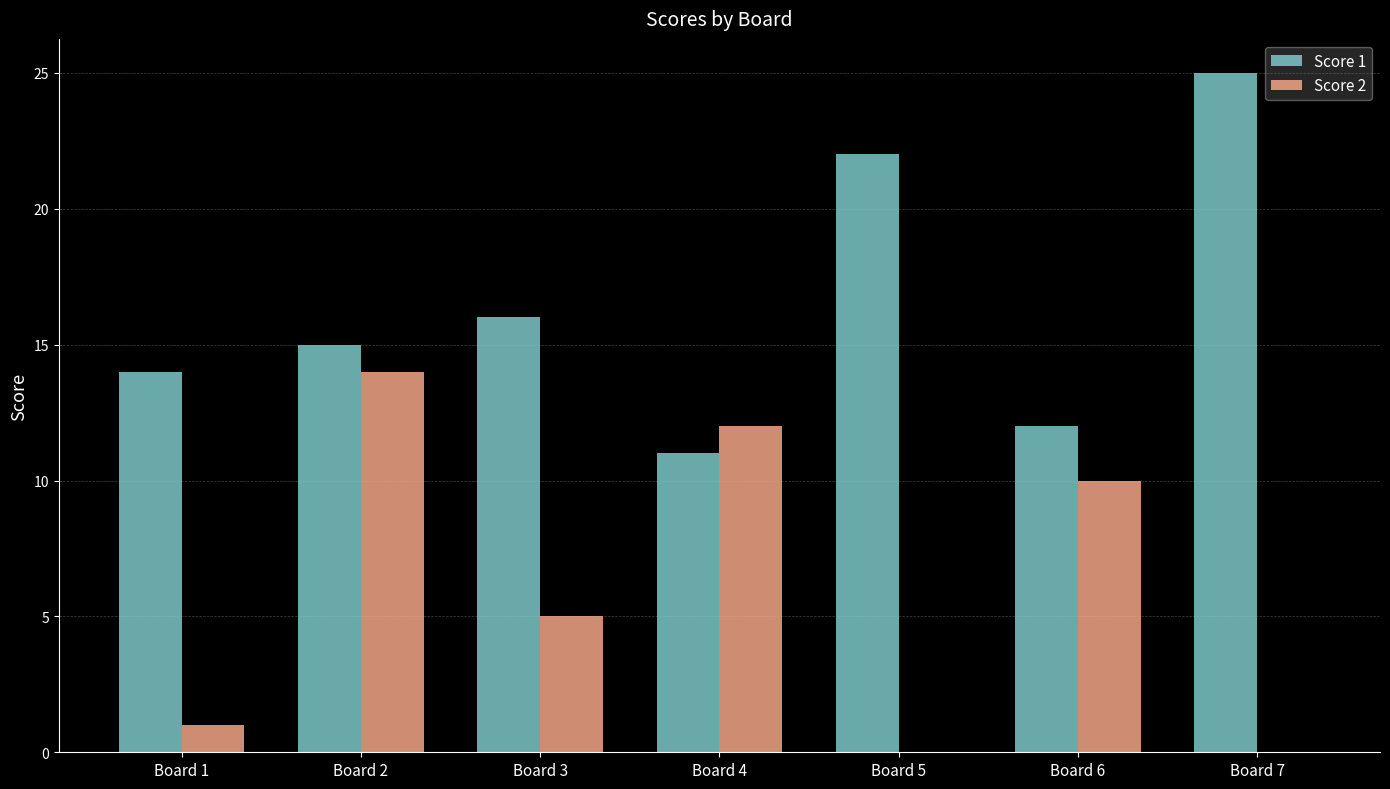

Which series changed the most between Board 1 and Board 6?

Score 2